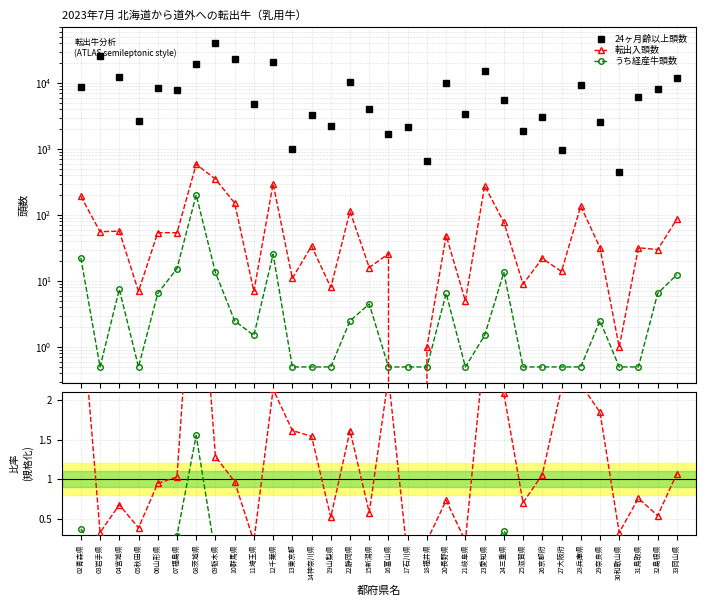

What is the difference between the second highest and second lowest values in the 24ヶ月齢以上頭数 series?

24679.0